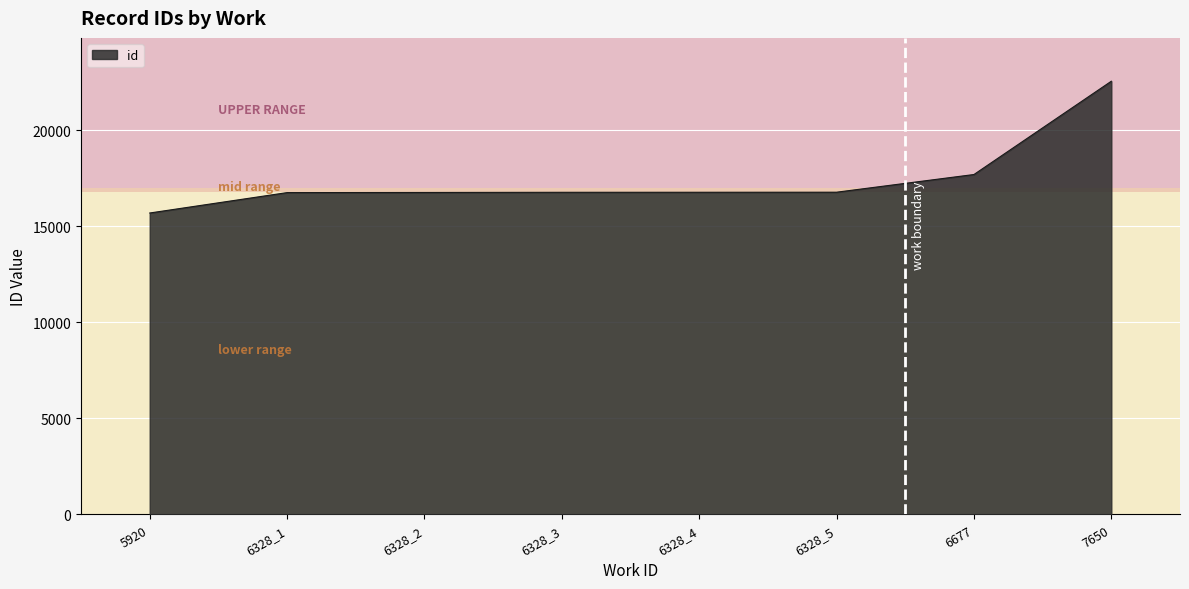

Does the chart have visible grid lines?

Yes